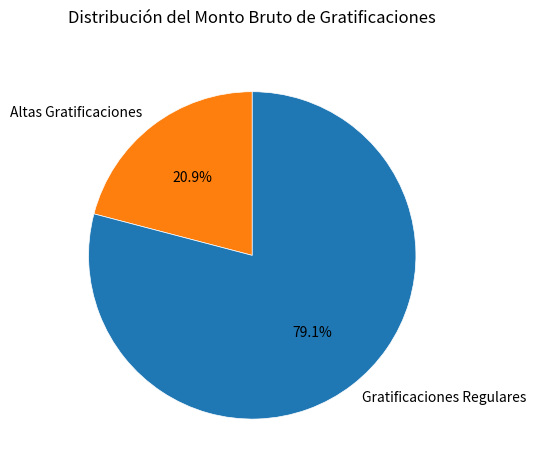

Is there any slice that represents more than half of the pie?

Yes